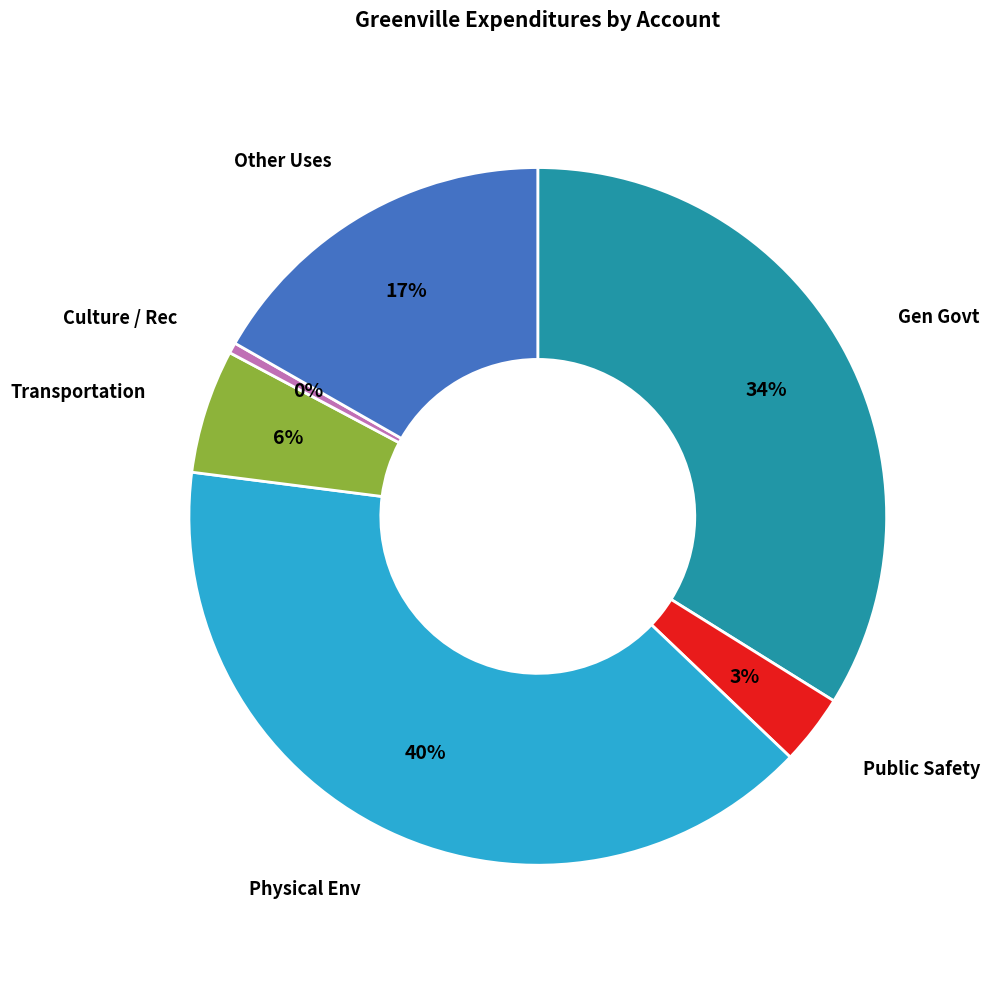

To the nearest percent, what is the average slice percentage?

17%